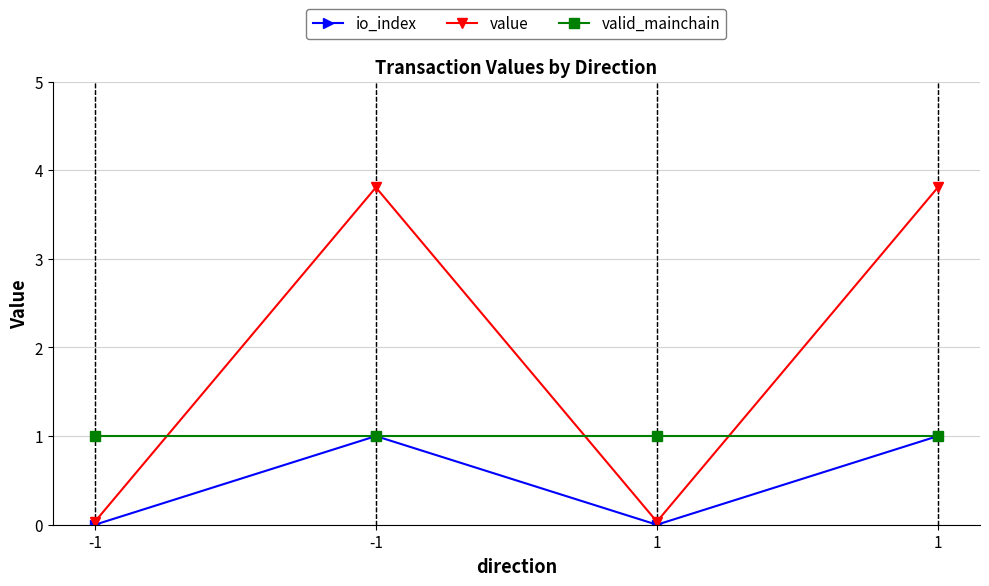

Does the chart display data point markers on the line(s)?

Yes